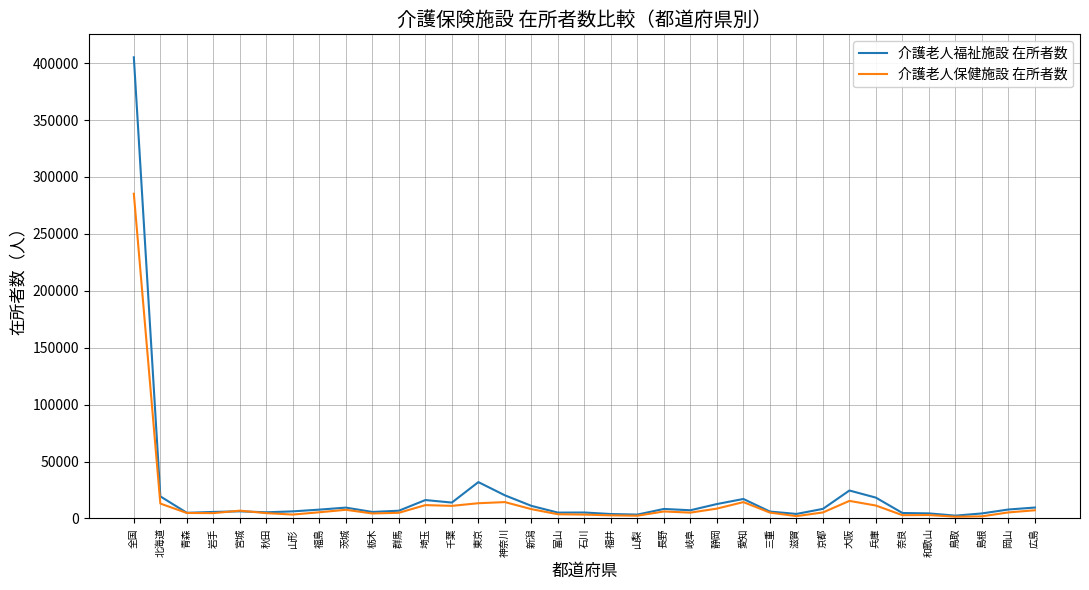

Which series has the widest spread of values?

介護老人福祉施設 在所者数